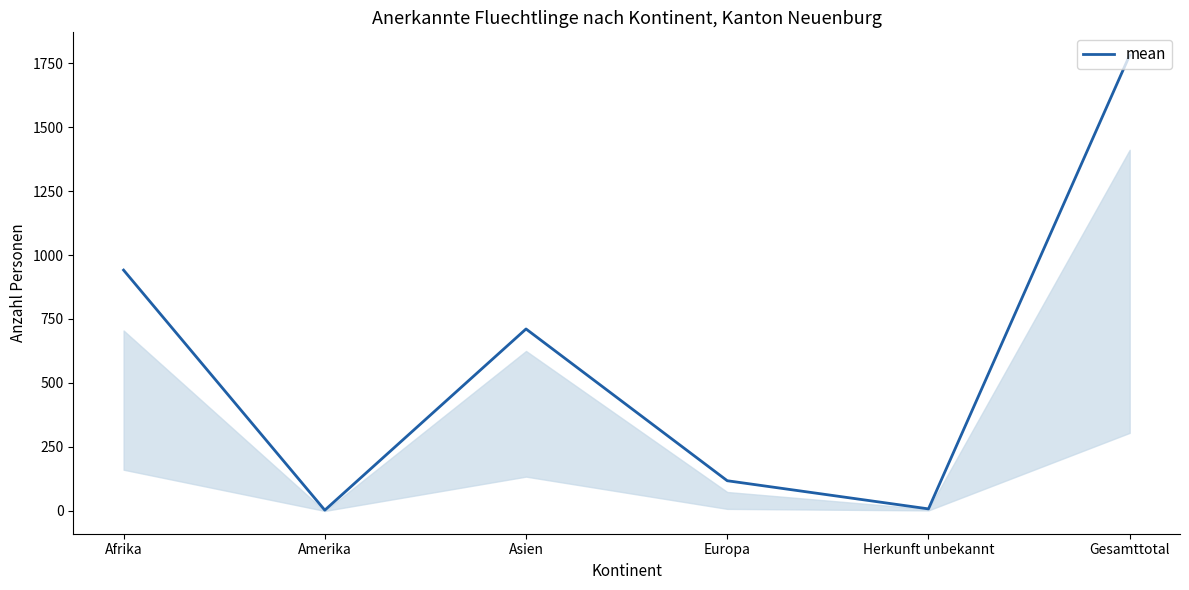

The chart shows a value of 1017 at Asien. True or false?

False